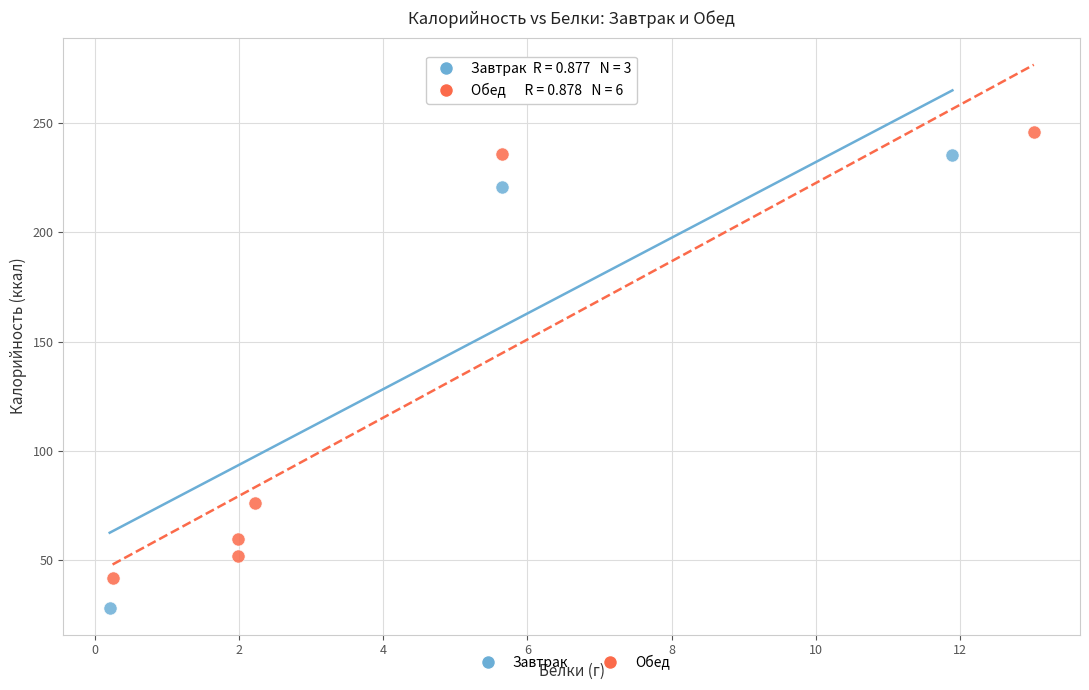

What are all the series names shown in the legend?

Завтрак, Обед